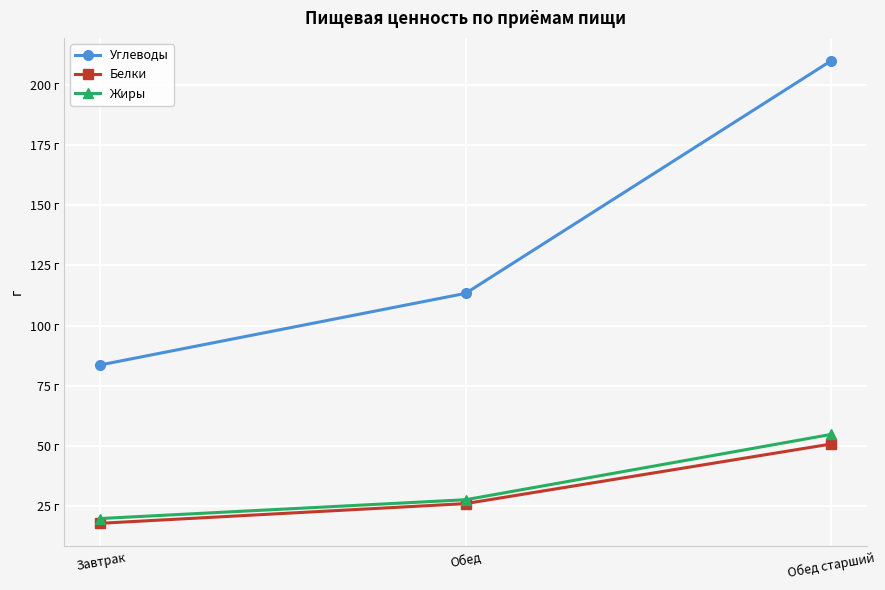

What position from the left is Обед старший?

3